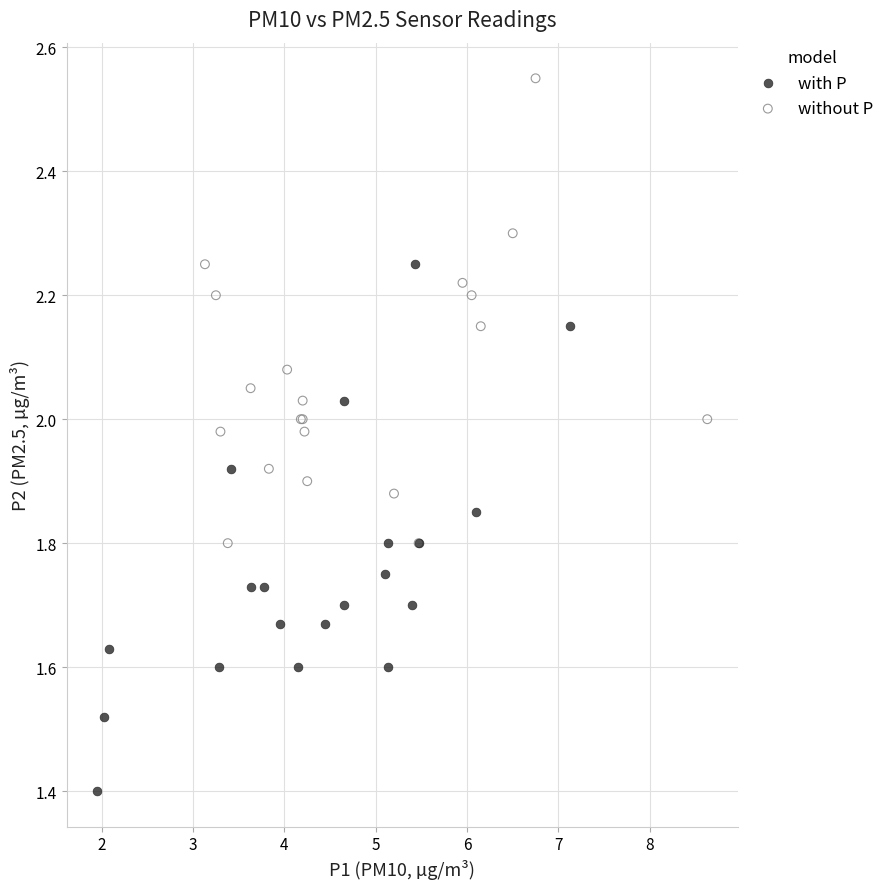

Which series contains the highest Y value?

without P